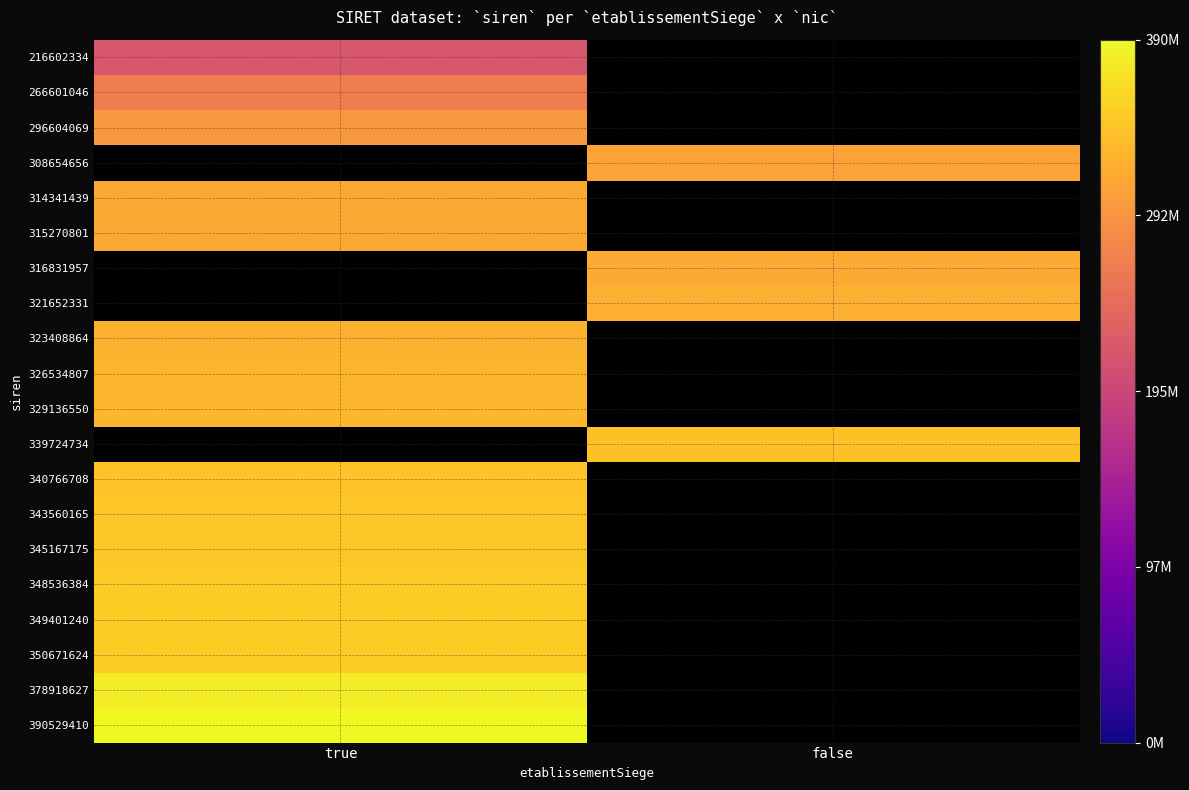

Reading left to right, extract all data points from this chart.

216602334: true=216602334	false=0
266601046: true=266601046	false=0
296604069: true=296604069	false=0
308654656: true=0	false=308654656
314341439: true=314341439	false=0
315270801: true=315270801	false=0
316831957: true=0	false=316831957
321652331: true=0	false=321652331
323408864: true=323408864	false=0
326534807: true=326534807	false=0
329136550: true=329136550	false=0
339724734: true=0	false=339724734
340766708: true=340766708	false=0
343560165: true=343560165	false=0
345167175: true=345167175	false=0
348536384: true=348536384	false=0
349401240: true=349401240	false=0
350671624: true=350671624	false=0
378918627: true=378918627	false=0
390529410: true=390529410	false=0